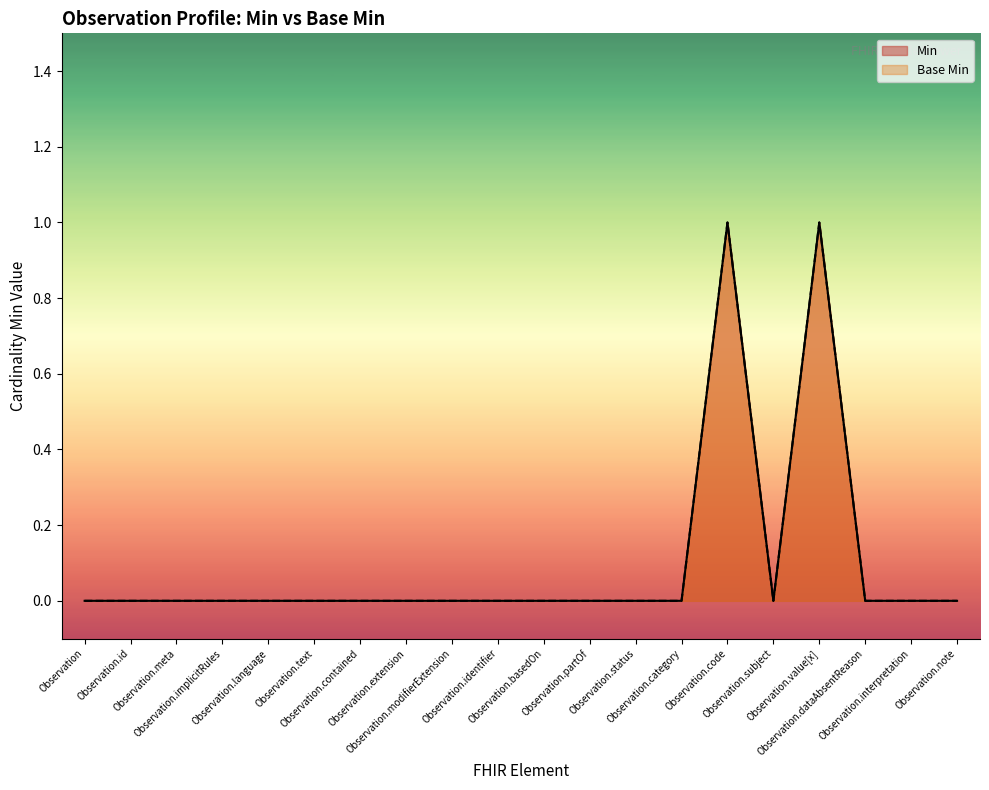

True or false: Min and Base Min intersect in this chart.

False